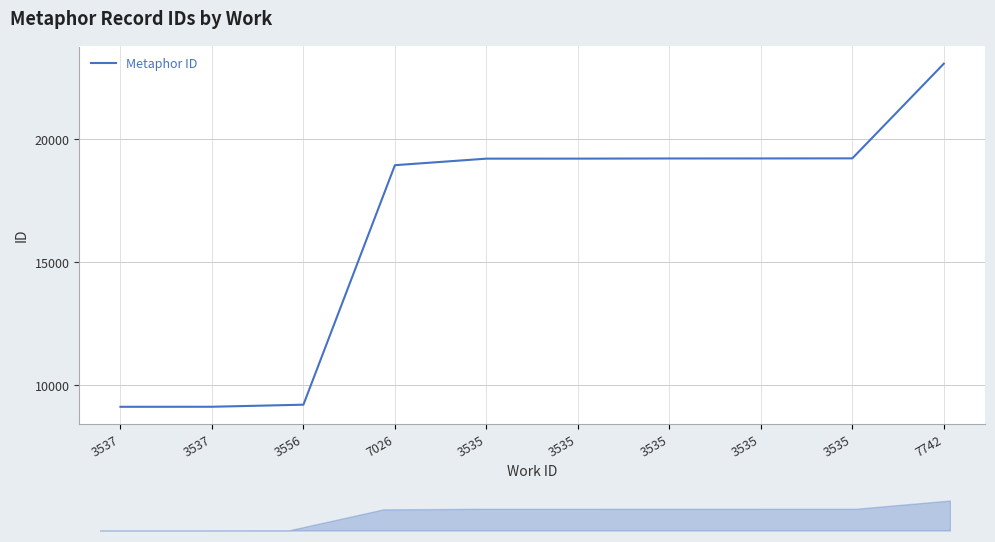

Where does the data first go above 19220?

3535